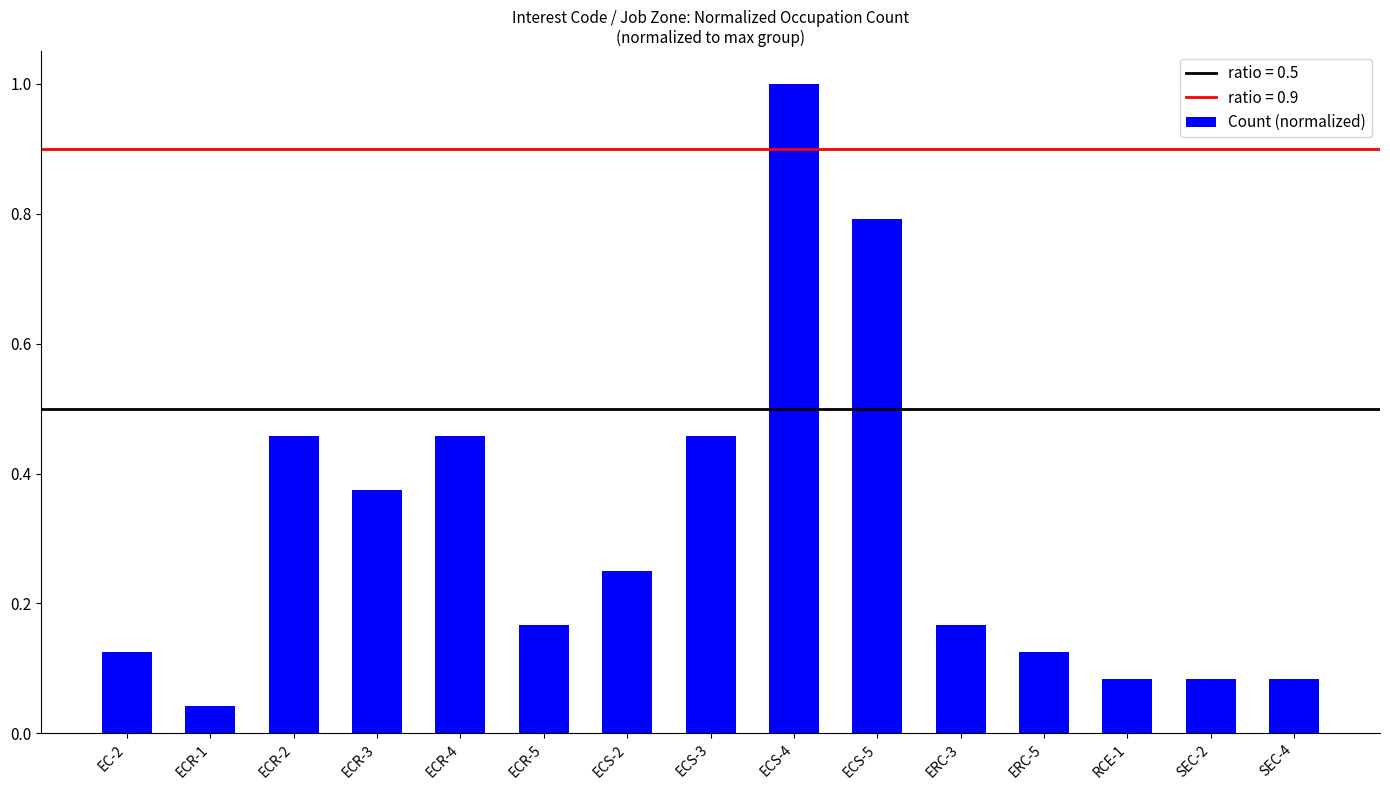

At which label is the value closest to 0?

ECR-1